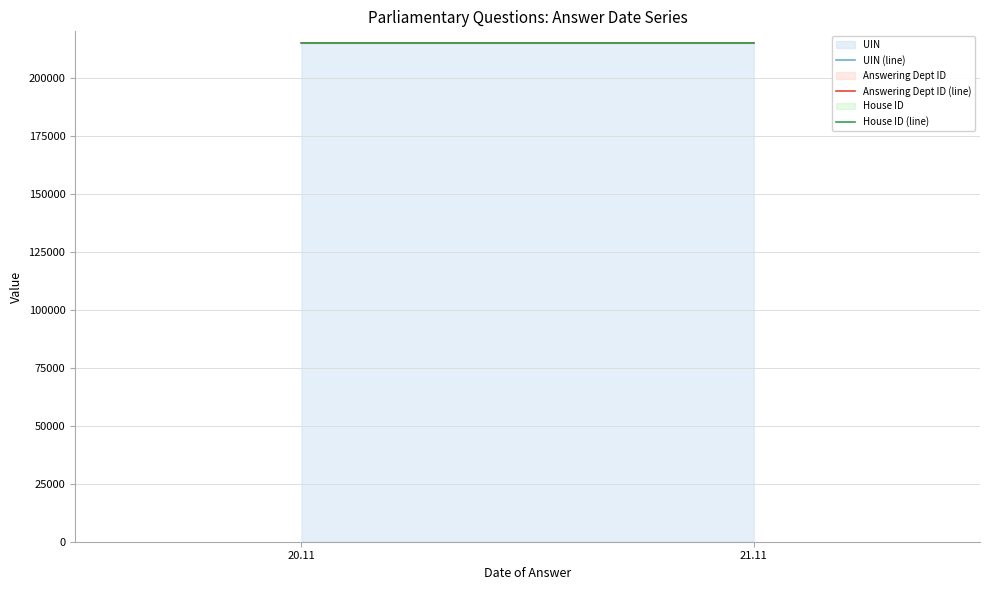

What is the highest value of the Answering Dept ID (line) series?

214990.0